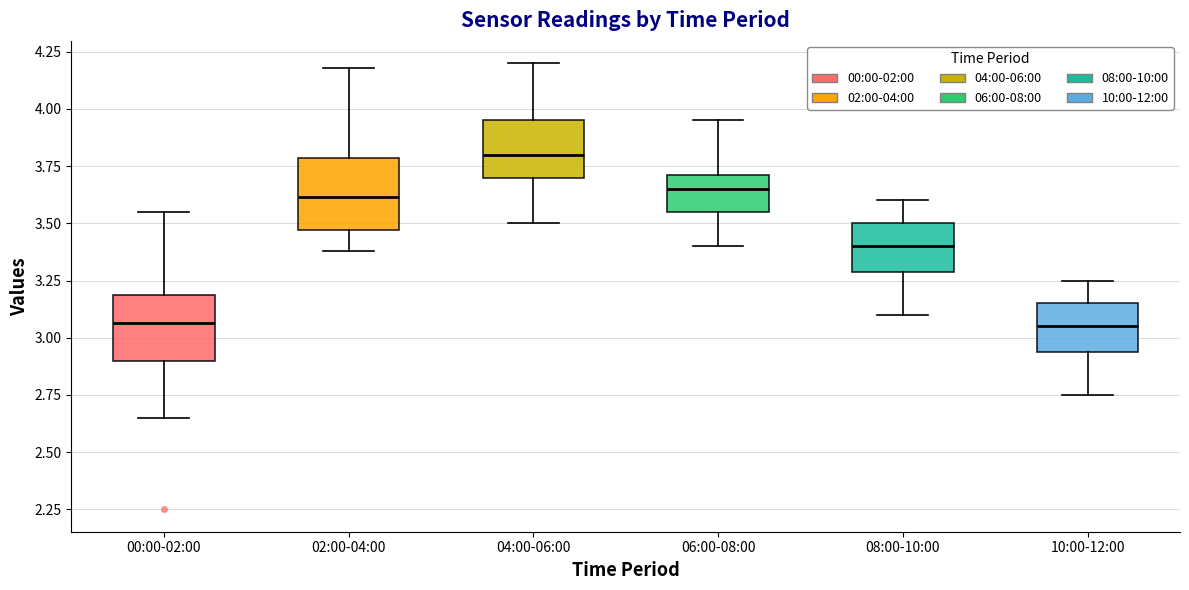

Reading left to right, read every box against the y-axis: the position of its median line, the range the box covers, and the ends of its whiskers. The values are not printed on the chart, so give them approximately, as read against the axis.

00:00-02:00: median 3.05, box 2.90 to 3.20, whiskers 2.65 to 3.55
02:00-04:00: median 3.60, box 3.45 to 3.80, whiskers 3.40 to 4.20
04:00-06:00: median 3.80, box 3.70 to 3.95, whiskers 3.50 to 4.20
06:00-08:00: median 3.65, box 3.55 to 3.70, whiskers 3.40 to 3.95
08:00-10:00: median 3.40, box 3.30 to 3.50, whiskers 3.10 to 3.60
10:00-12:00: median 3.05, box 2.95 to 3.15, whiskers 2.75 to 3.25